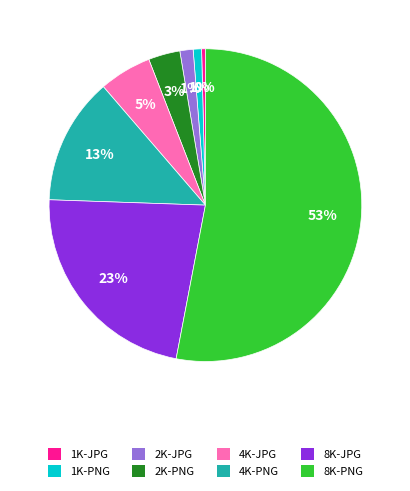

True or false: 4K-PNG accounts for 20% of the total.

False